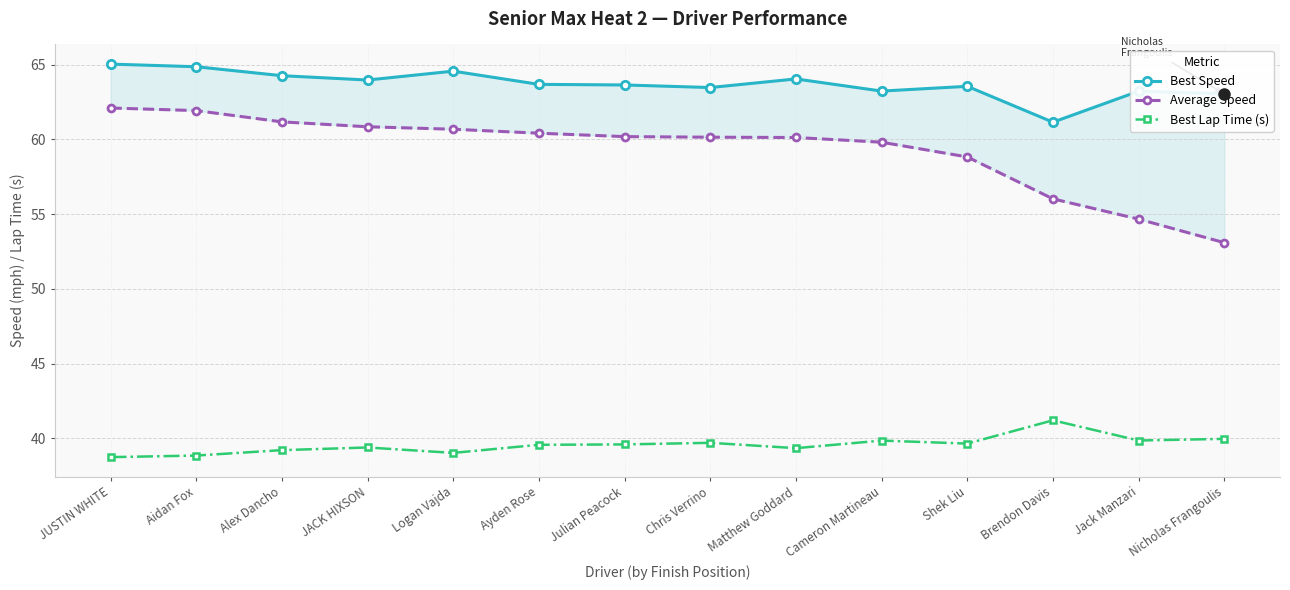

What is the sum of the Average Speed values at Julian Peacock and Nicholas Frangoulis?

113.3